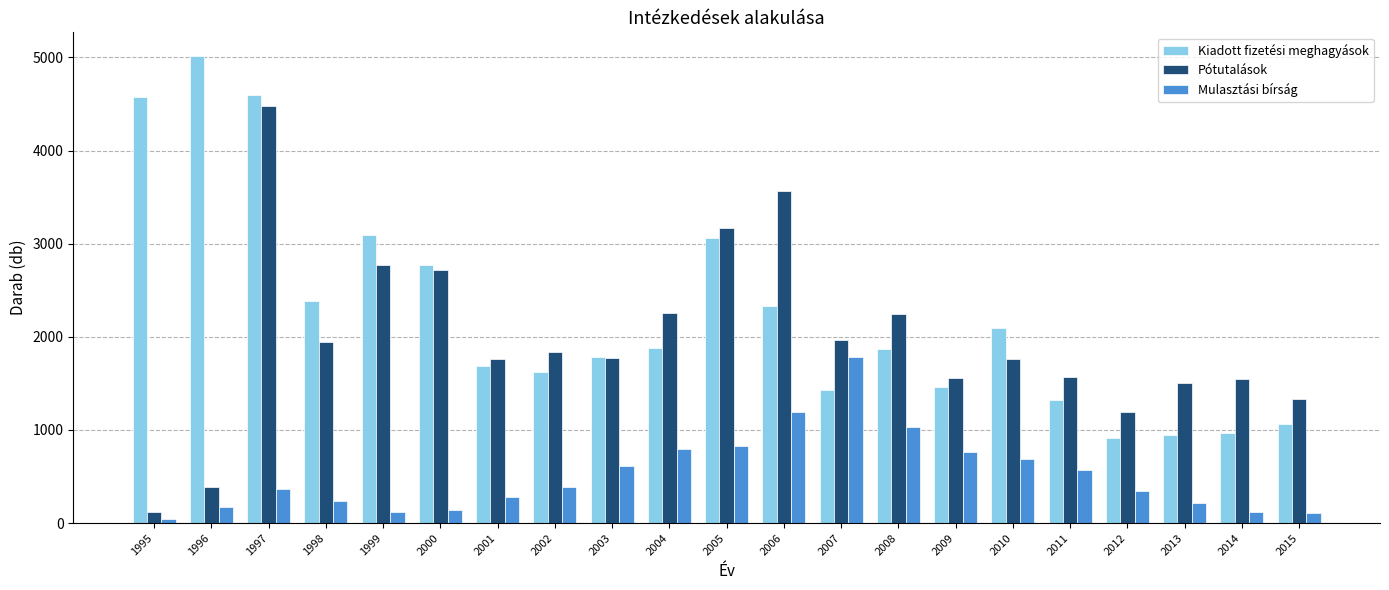

How many bars are there in each group?

3